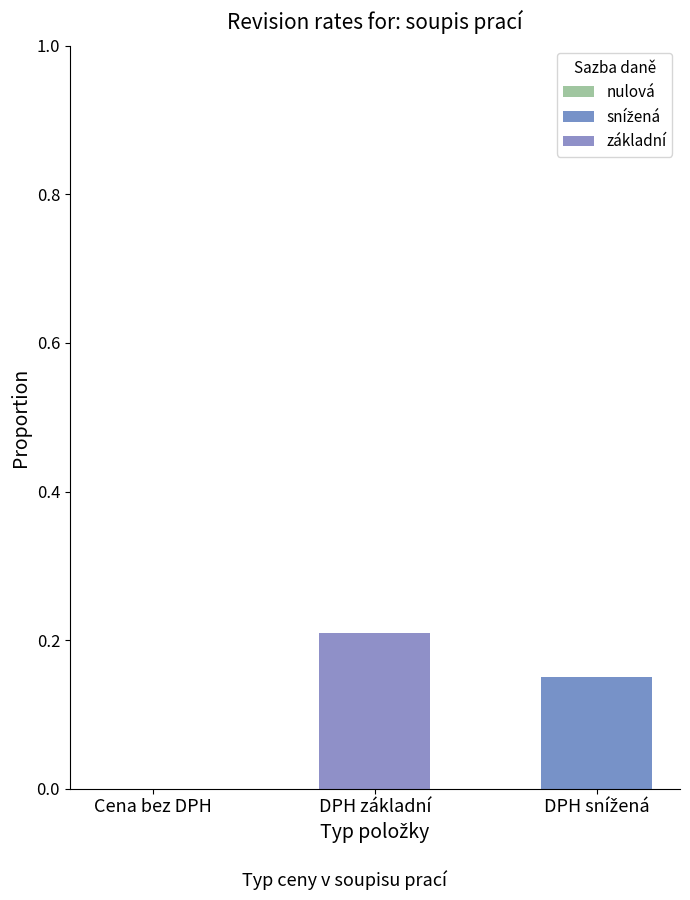

Does the chart contain stacked bars?

Yes